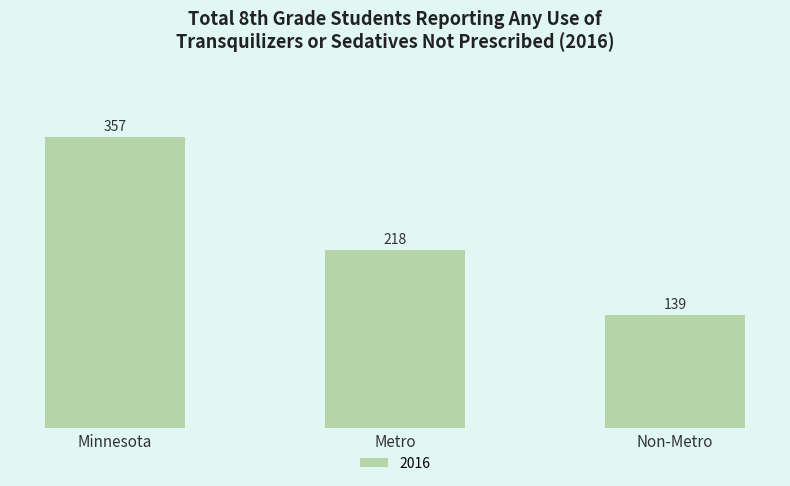

What position from the left is Non-Metro?

3